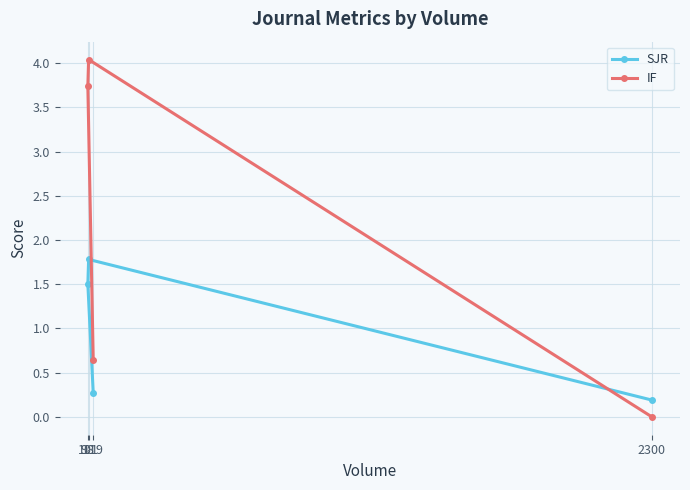

The IF series shows 0.6 at 119. True or false?

True